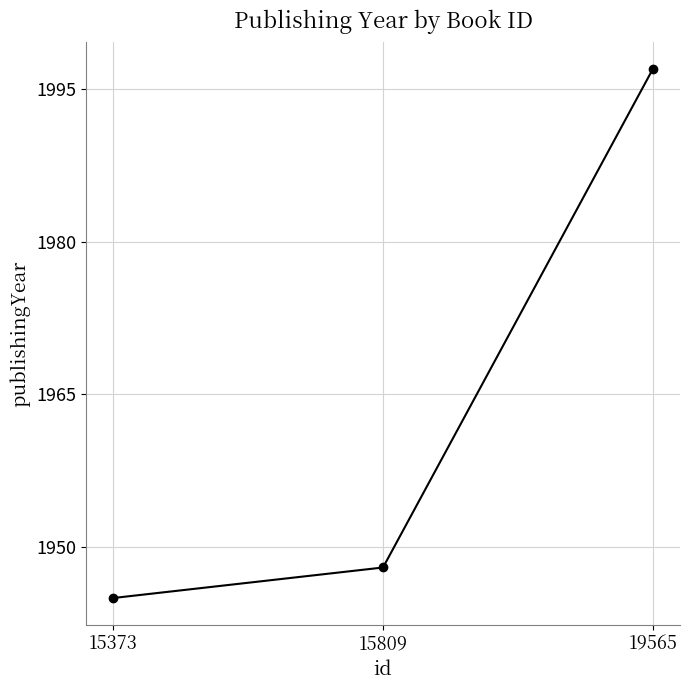

At which label is the value closest to 1971?

15809